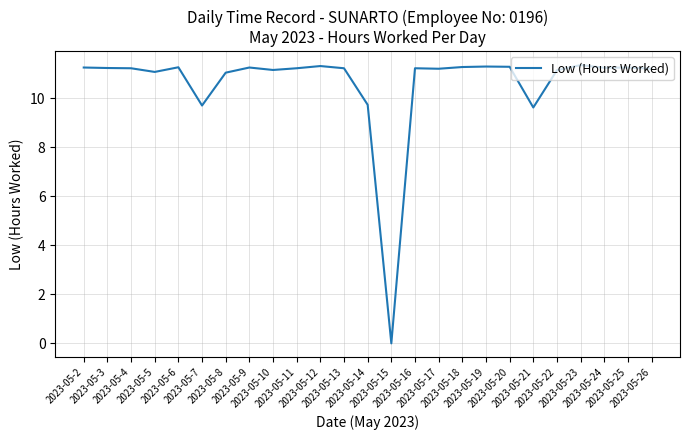

What is the sum of all values?

264.7